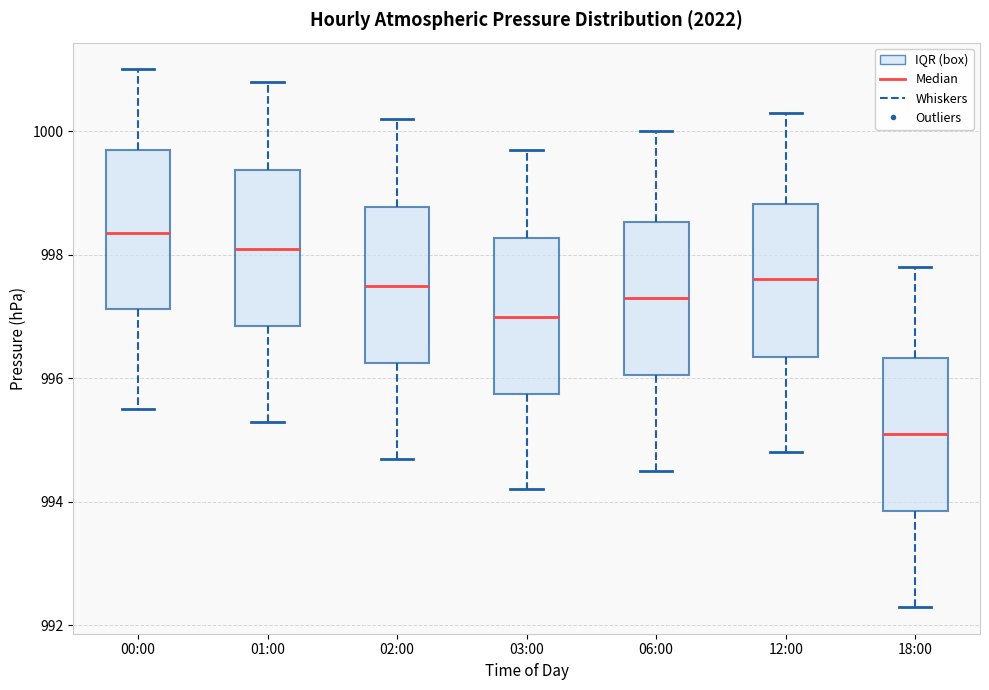

Which box has the lowest median line?

18:00